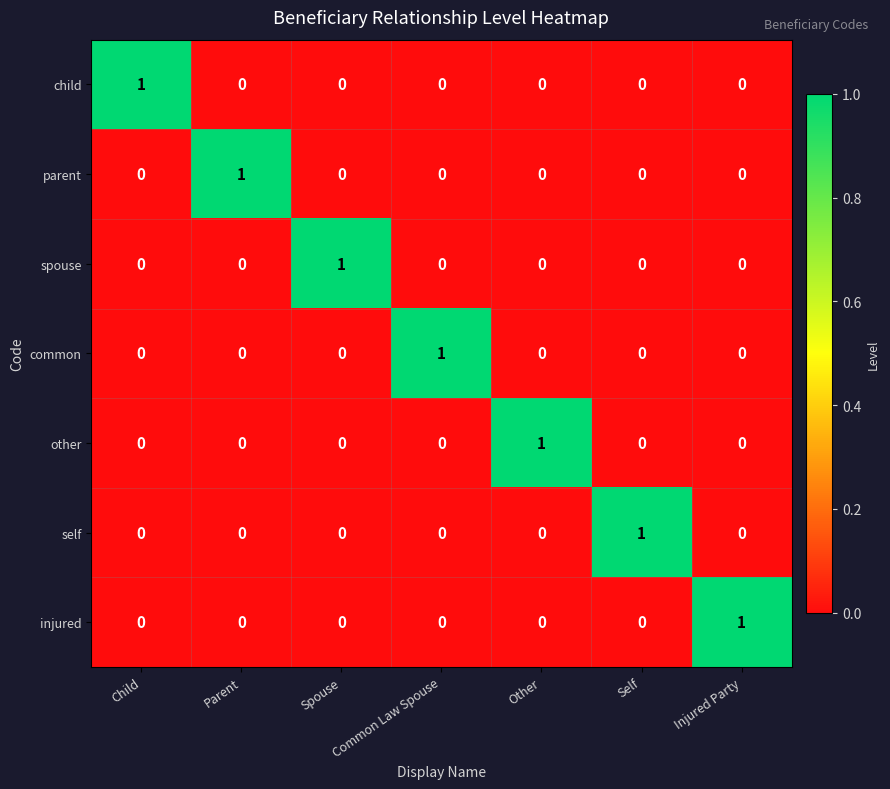

Is it true that parent equals -1 at Injured Party?

False